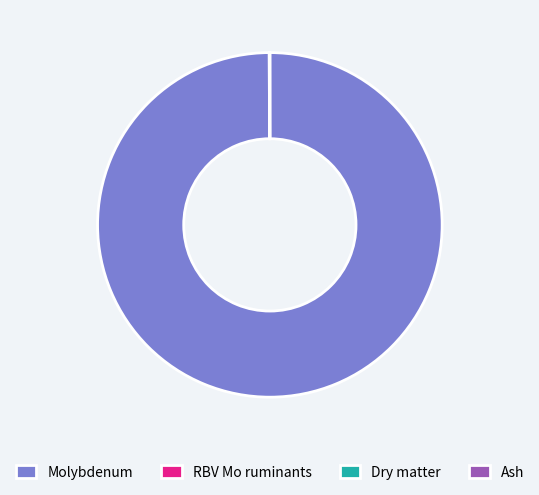

What is the largest slice in the pie chart?

Molybdenum